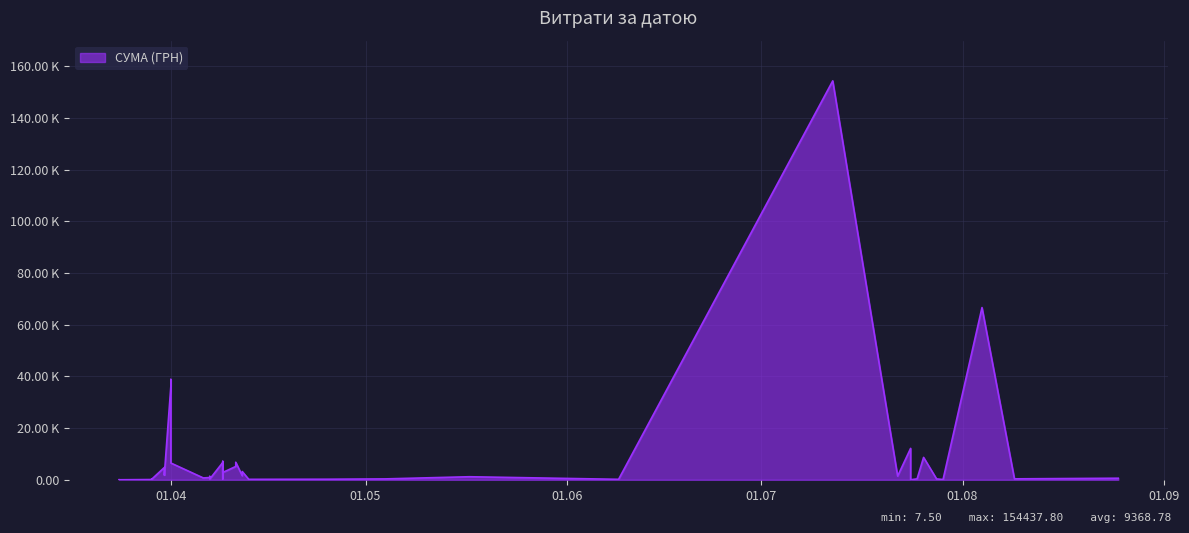

How many values are below 1177?

20